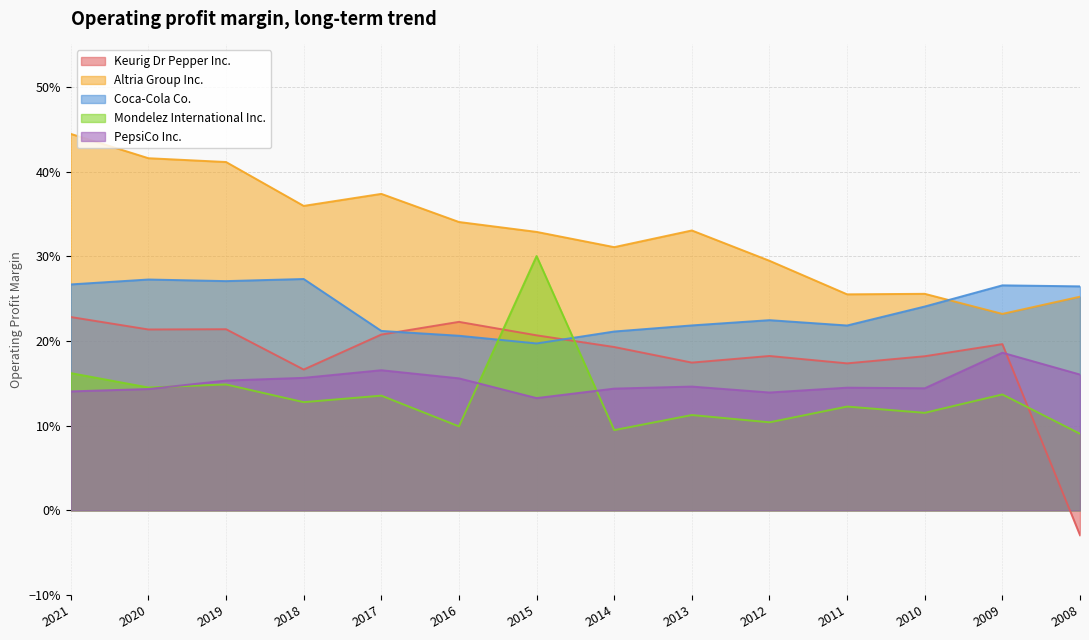

Which series has the largest total across all categories?

Altria Group Inc.